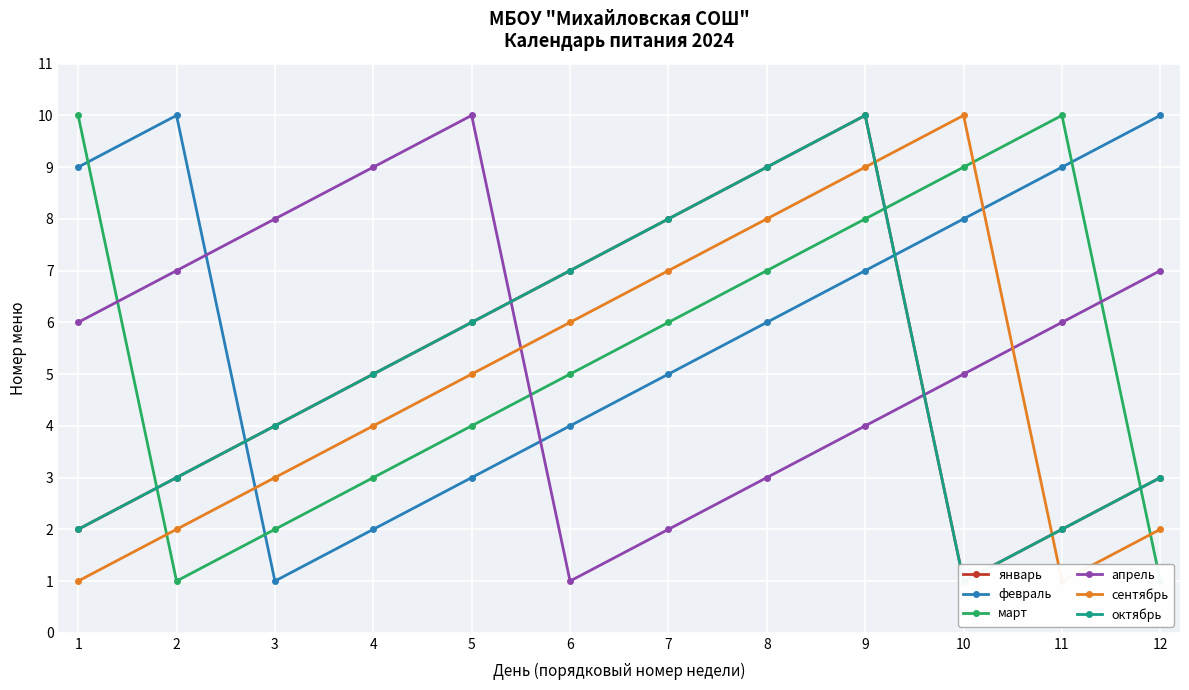

True or false: январь has more than 0 interior local peaks.

True